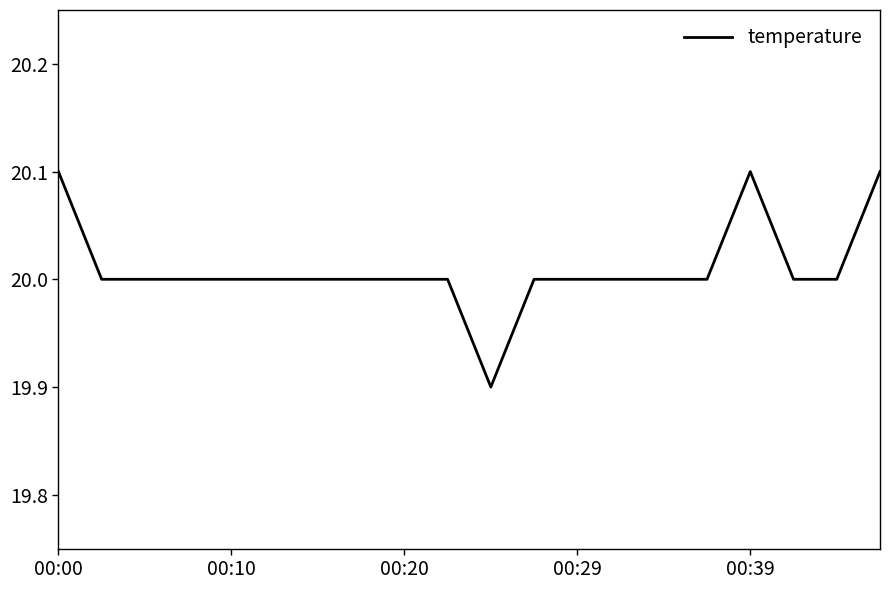

What is the maximum value shown in the chart?

20.1